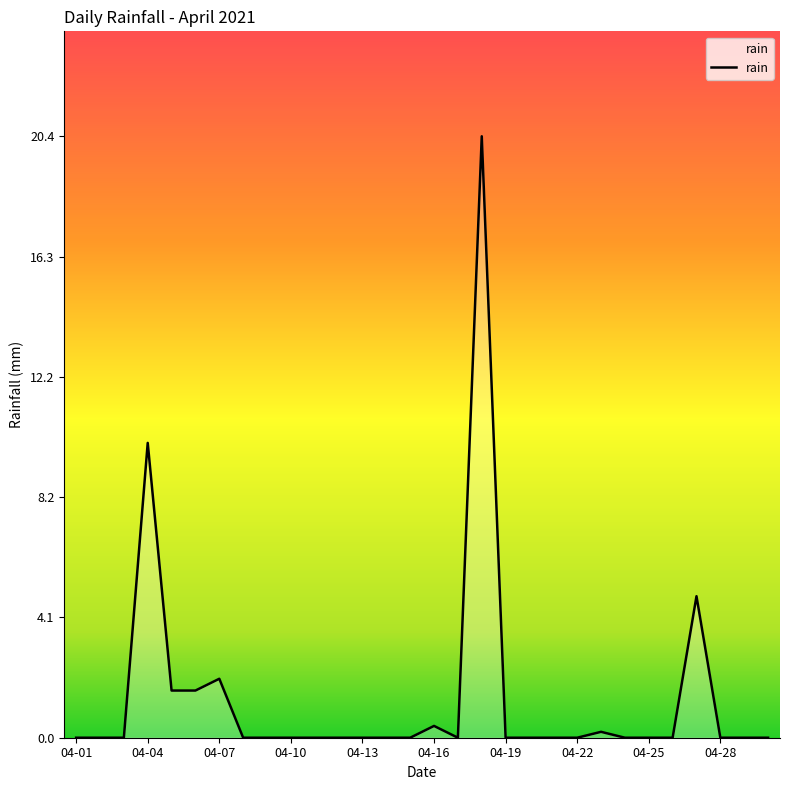

What is the greatest value displayed?

20.4